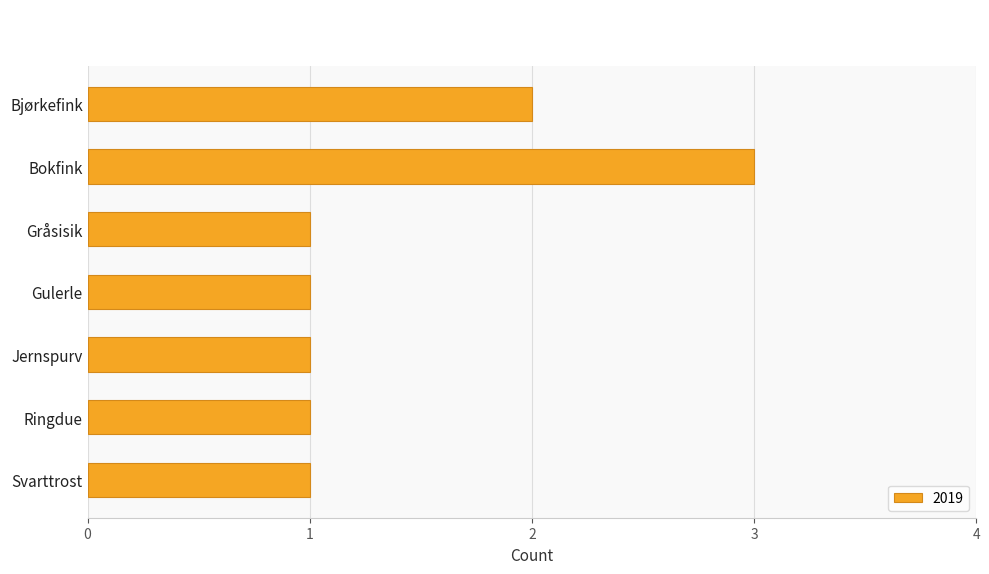

Which label corresponds to the largest value in the chart?

Bokfink